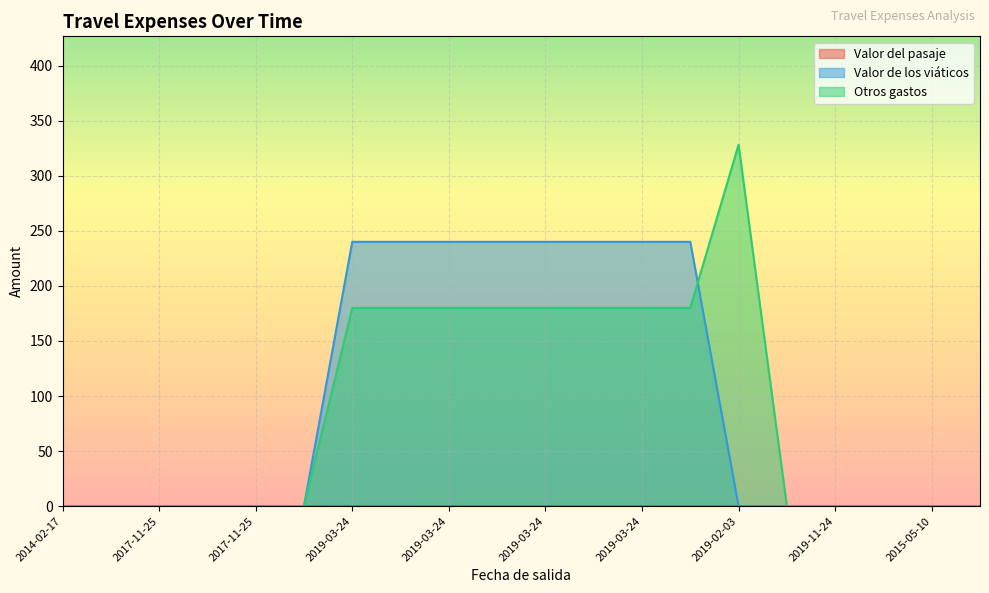

Count the Valor del pasaje values in the range 0 to 1.

20